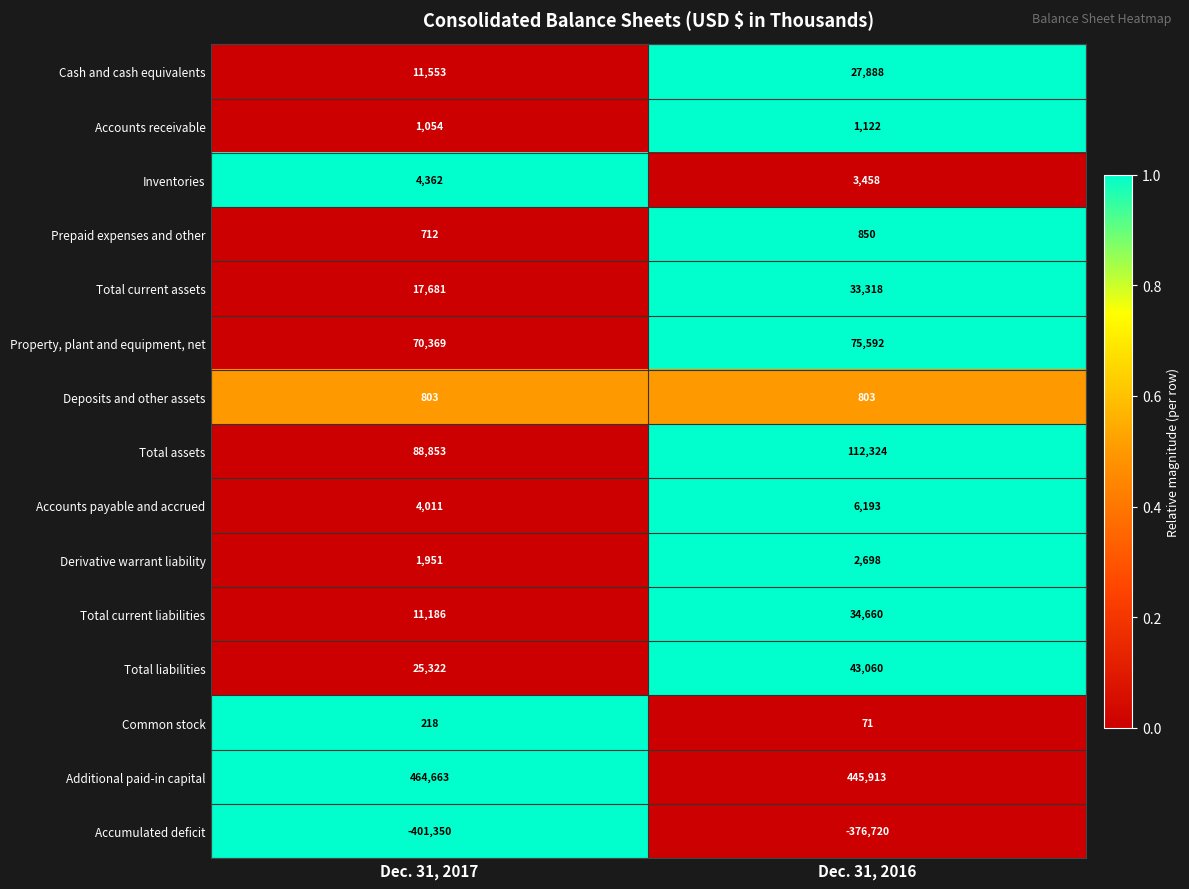

At how many categories does at least one series exceed 0?

2